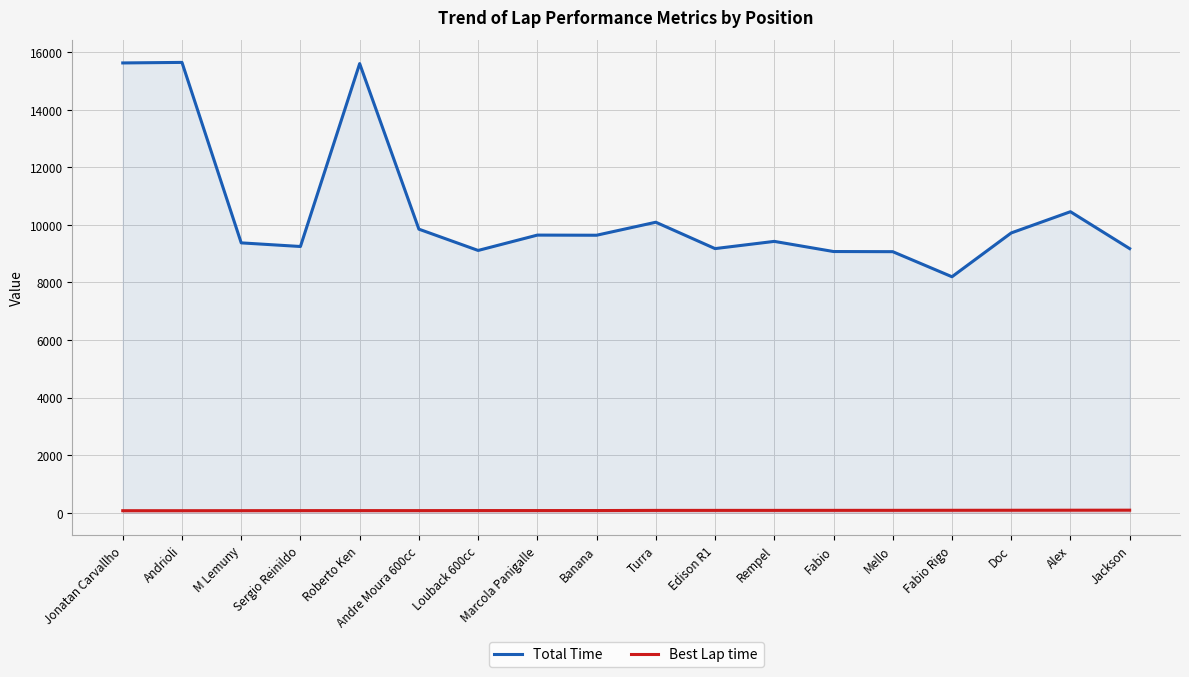

Rank the series by their maximum value, from lowest to highest.

Best Lap time, Total Time